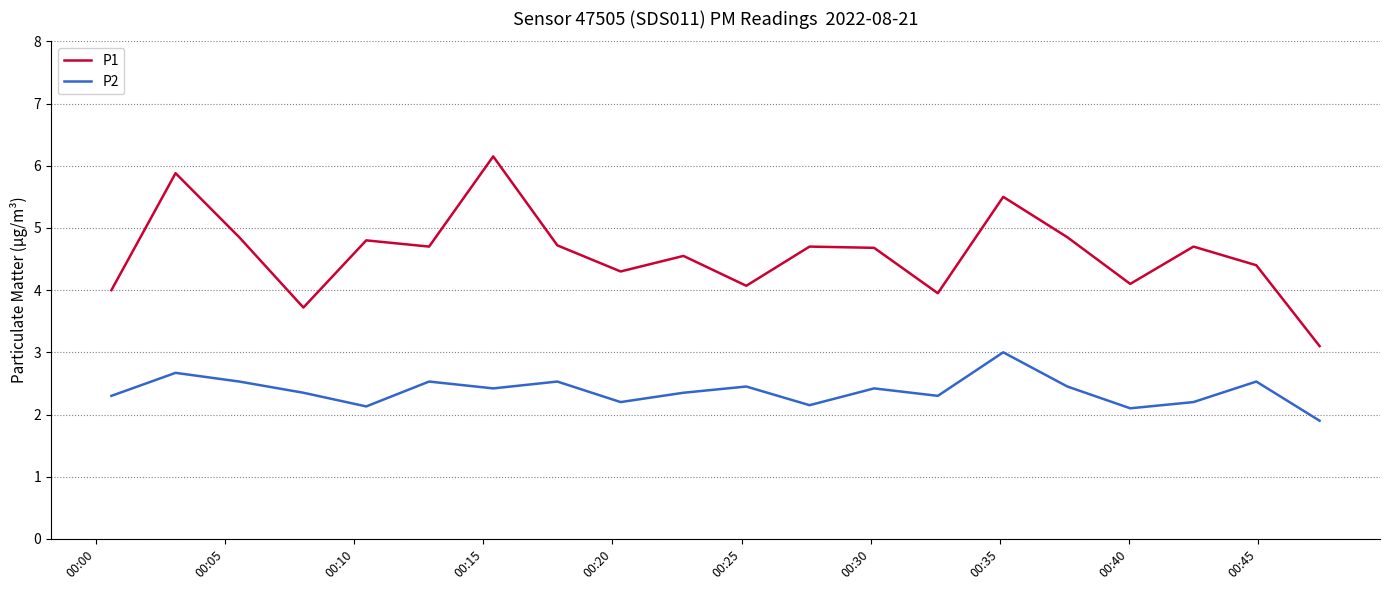

Which series has the largest range (max minus min)?

P1